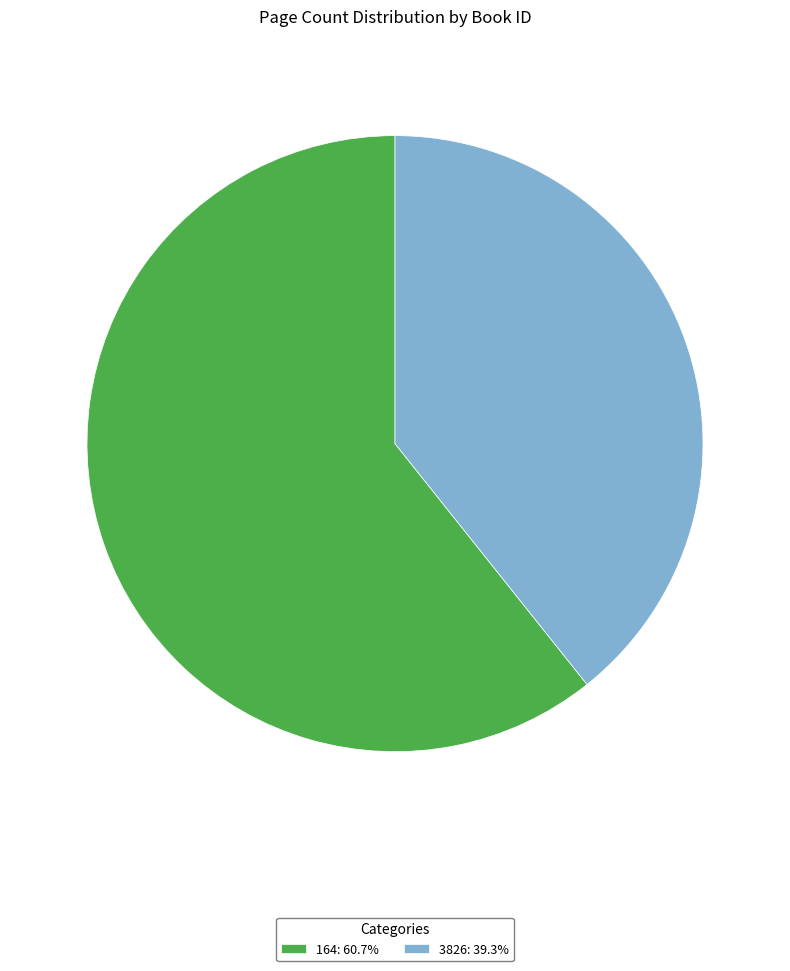

Rank the categories by value from highest to lowest.

164, 3826